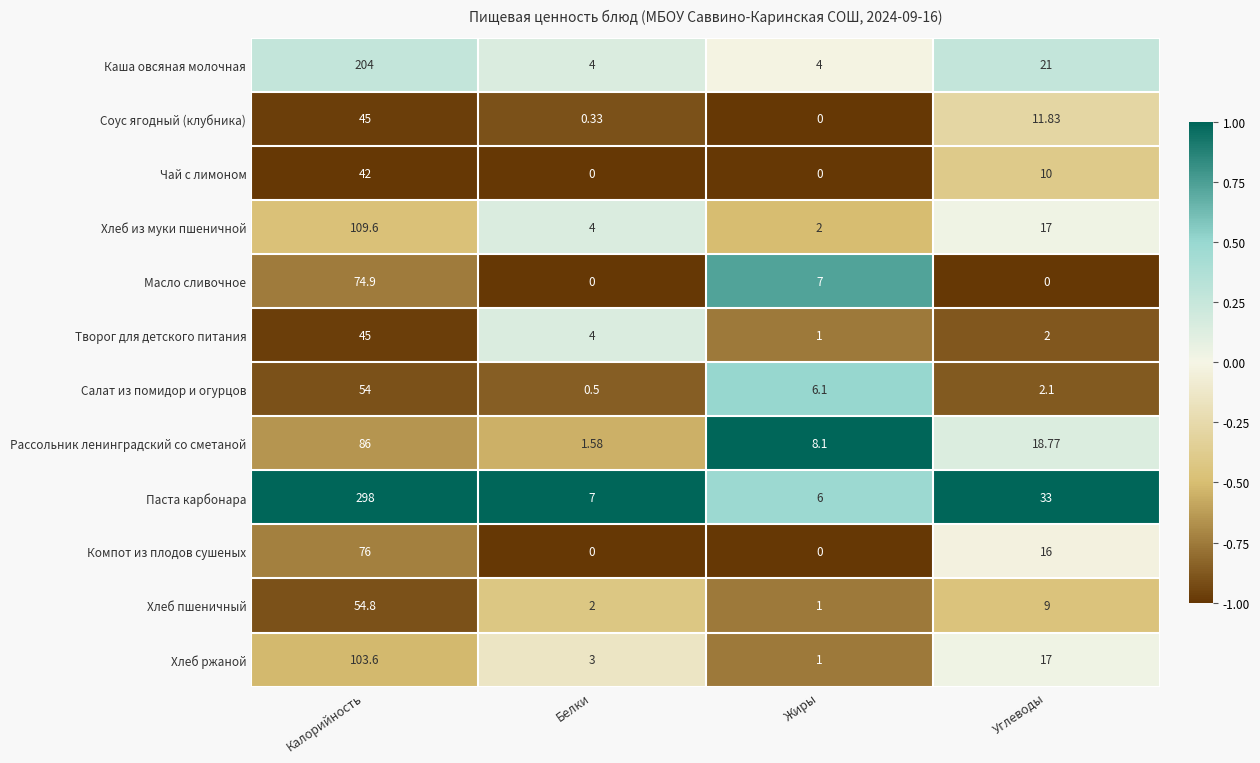

At which label does Компот из плодов сушеных first exceed 16?

Калорийность